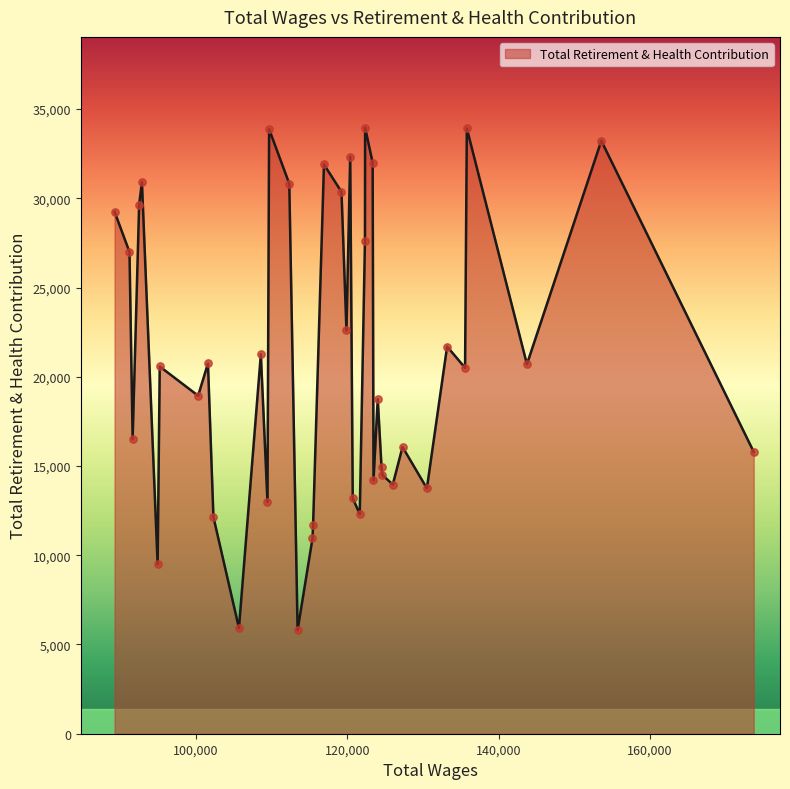

What is the difference between the maximum and minimum values?

28146